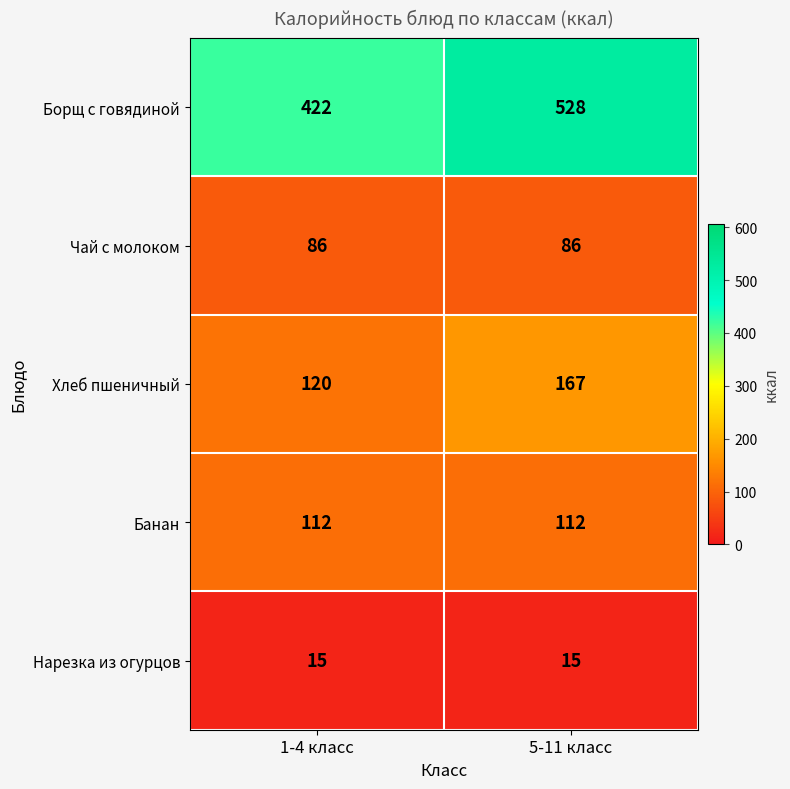

List the series in order of their peak value, highest first.

Борщ с говядиной, Хлеб пшеничный, Банан, Чай с молоком, Нарезка из огурцов